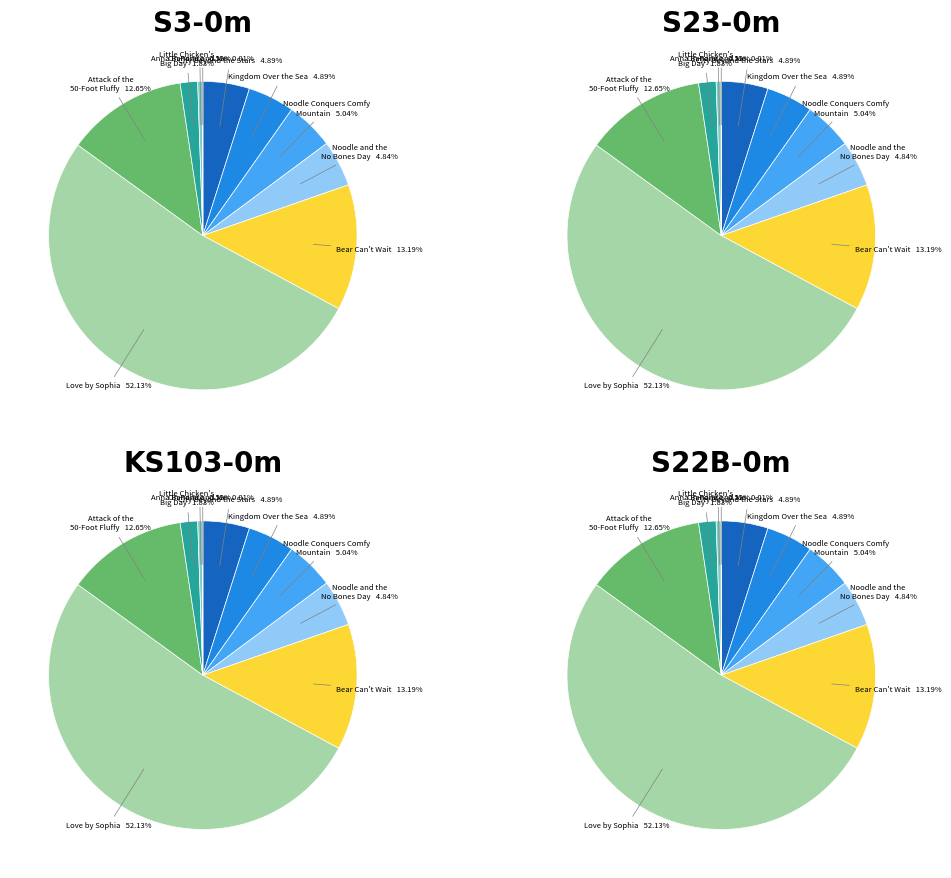

To the nearest percent, what percentage of the pie is Kingdom Over the Sea?

5%